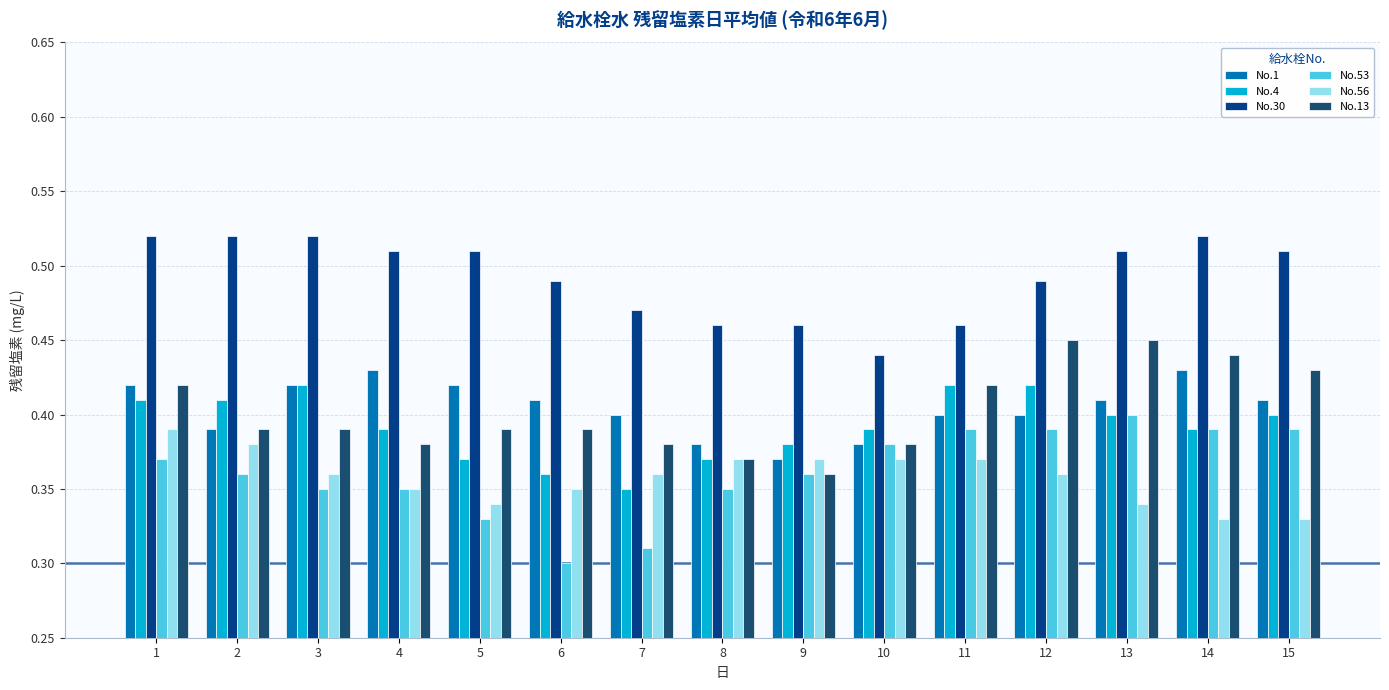

The No.4 series shows 0.5 at 9. True or false?

False